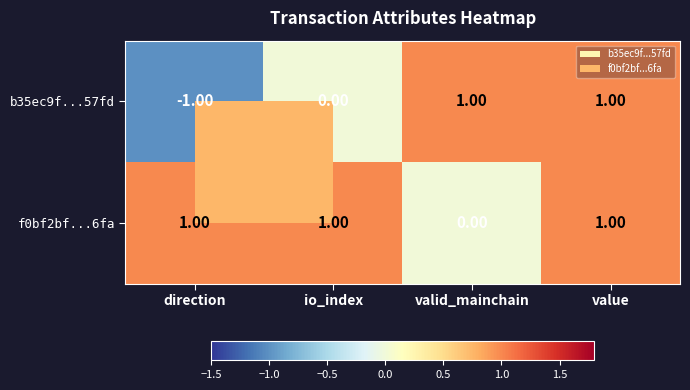

What is the sum of all f0bf2bf...6fa values?

3